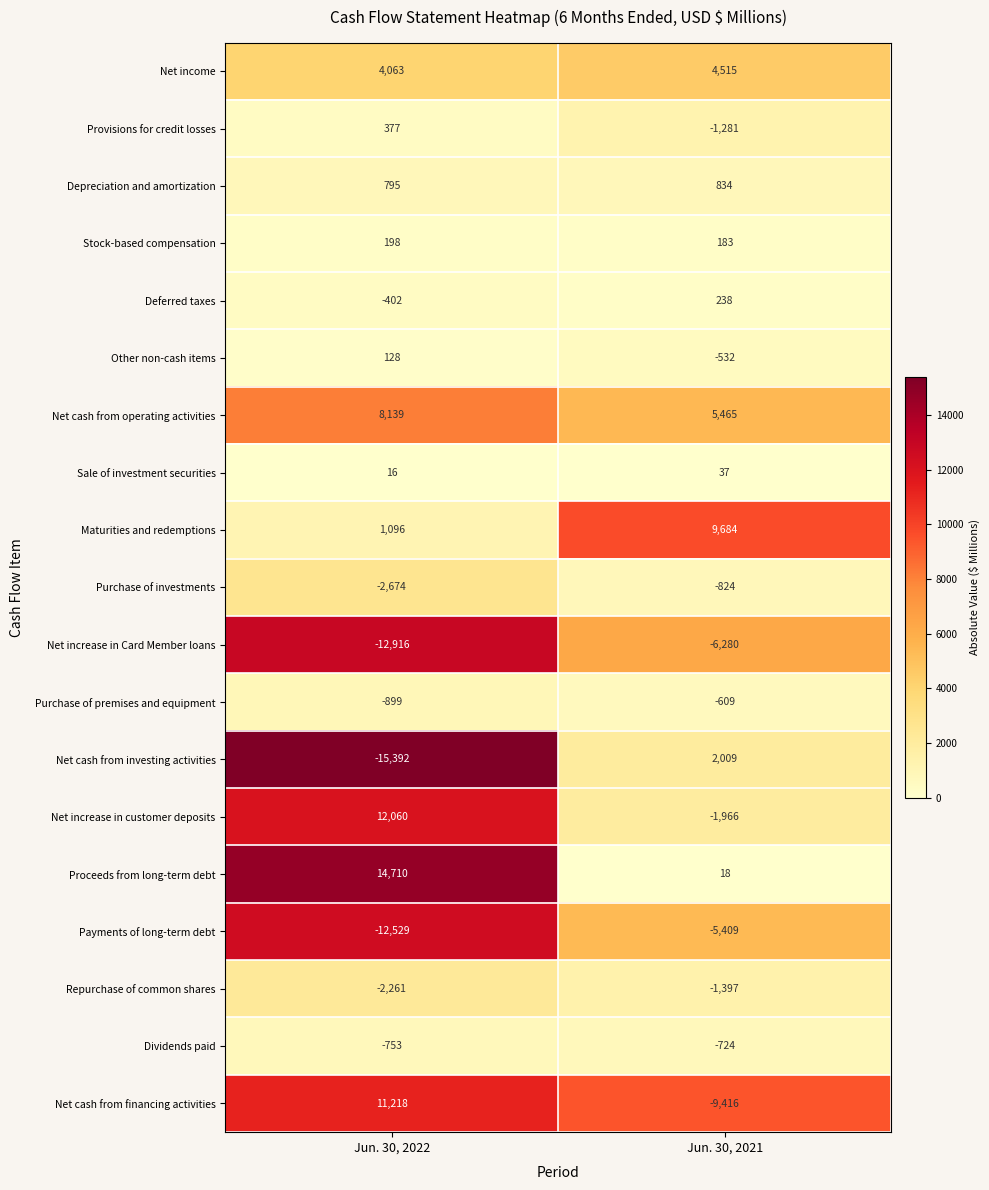

Which series has the widest spread of values?

Net cash from financing activities